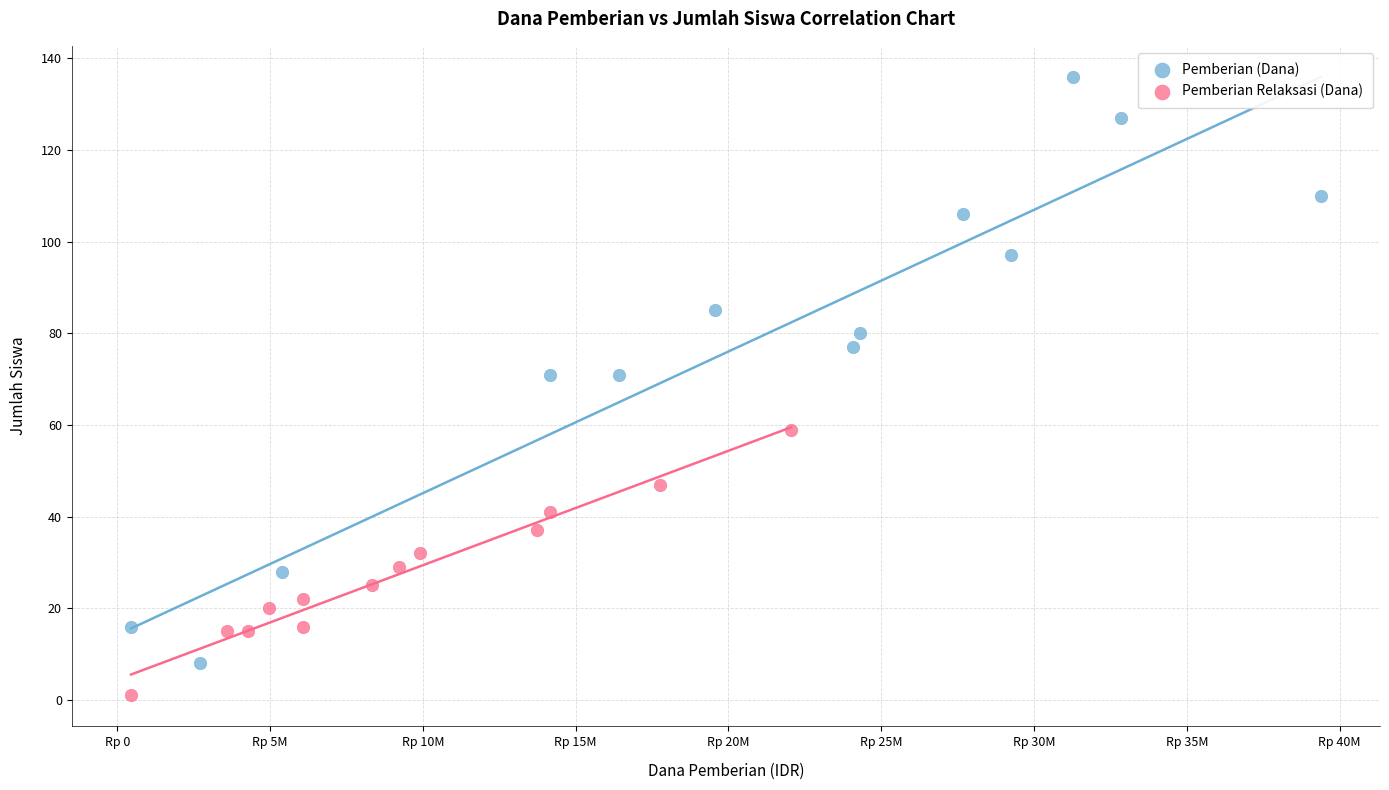

Which series has the widest spread of Y values?

Pemberian (Dana)